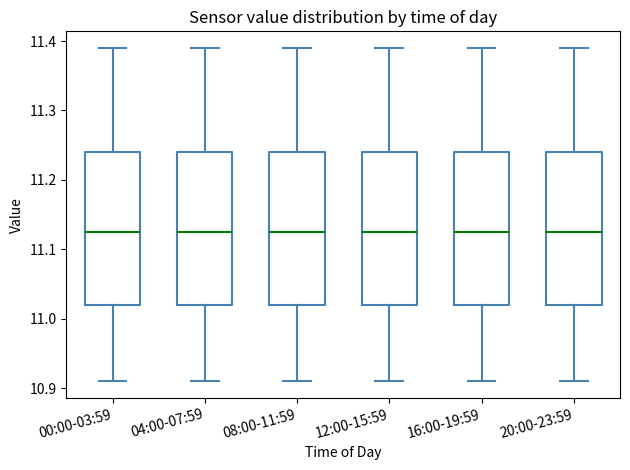

Reading left to right, read every box against the y-axis: the position of its median line, the range the box covers, and the ends of its whiskers. The values are not printed on the chart, so give them approximately, as read against the axis.

00:00-03:59: median 11.13, box 11.02 to 11.24, whiskers 10.91 to 11.39
04:00-07:59: median 11.13, box 11.02 to 11.24, whiskers 10.91 to 11.39
08:00-11:59: median 11.13, box 11.02 to 11.24, whiskers 10.91 to 11.39
12:00-15:59: median 11.13, box 11.02 to 11.24, whiskers 10.91 to 11.39
16:00-19:59: median 11.13, box 11.02 to 11.24, whiskers 10.91 to 11.39
20:00-23:59: median 11.13, box 11.02 to 11.24, whiskers 10.91 to 11.39